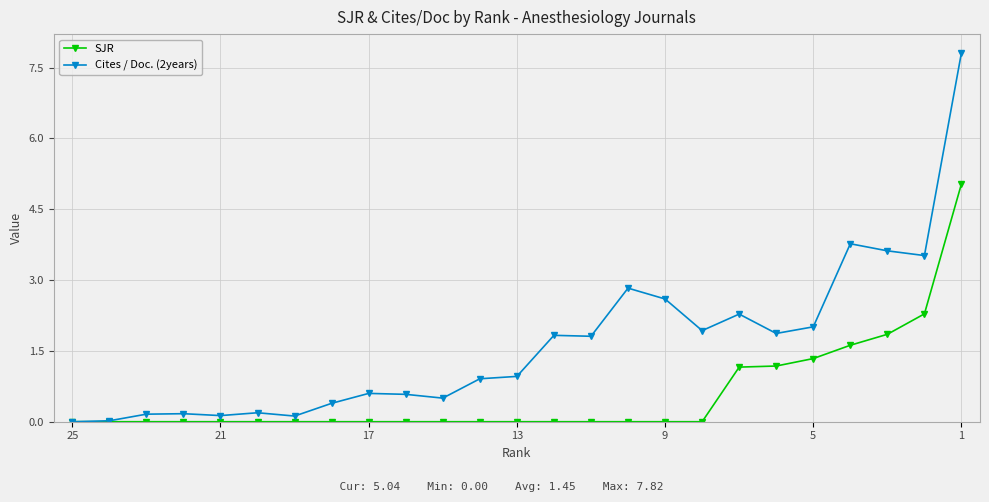

Rank the series by their maximum value, from lowest to highest.

SJR, Cites / Doc. (2years)